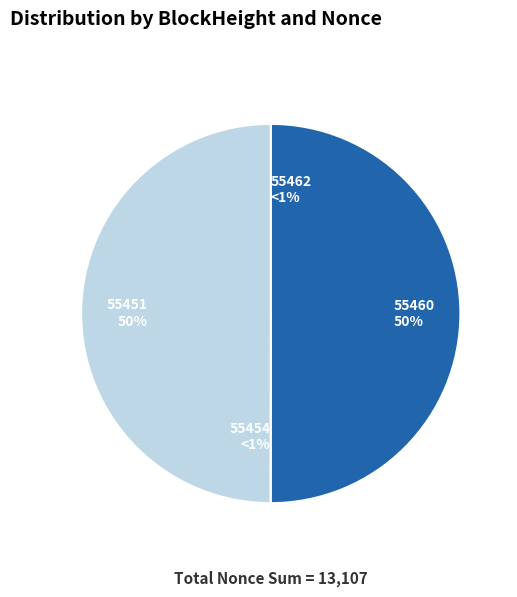

What is the largest slice in the pie chart?

55460